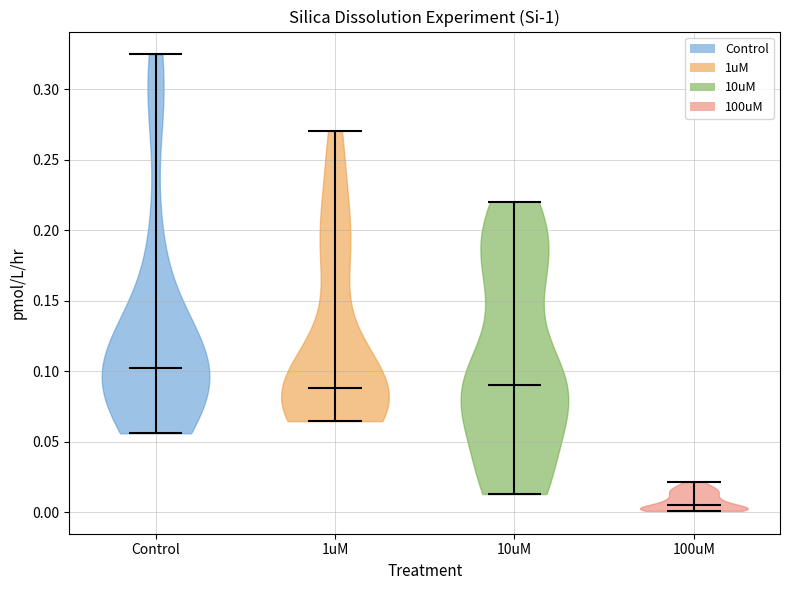

Reading left to right, read every violin against the y-axis: where its median line is, and the lowest and highest points it reaches. The values are not printed on the chart, so give them approximately, as read against the axis.

Control: median line 0.100, lowest point 0.055, highest point 0.325
1uM: median line 0.090, lowest point 0.065, highest point 0.270
10uM: median line 0.090, lowest point 0.015, highest point 0.220
100uM: median line 0.005, lowest point 0.000, highest point 0.020